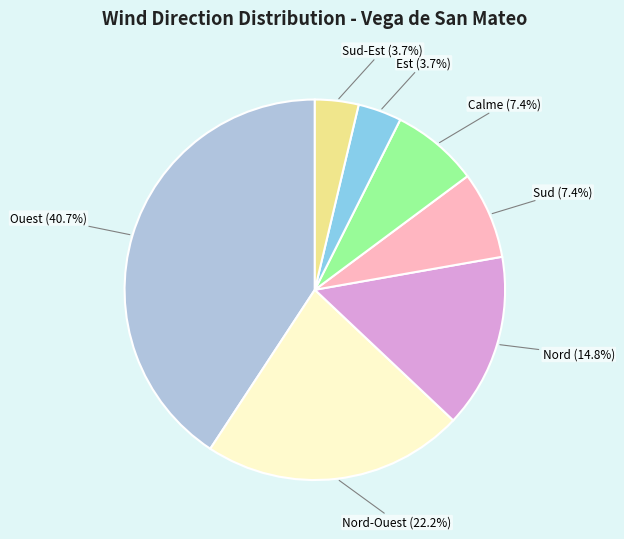

Which has a higher value, Calme or Nord-Ouest?

Nord-Ouest